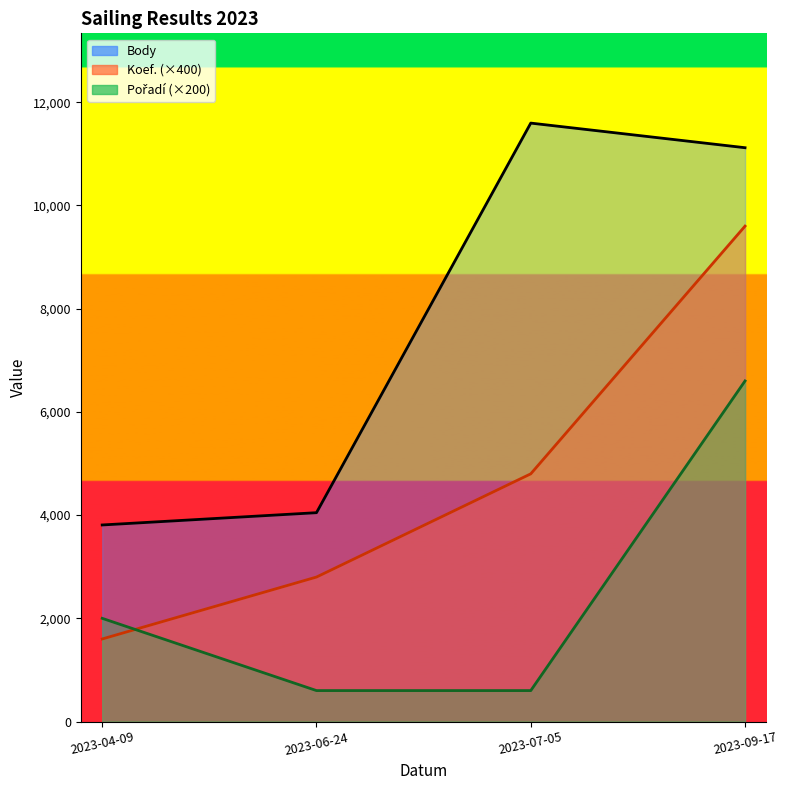

At which label does Pořadí reach its minimum?

2023-06-24